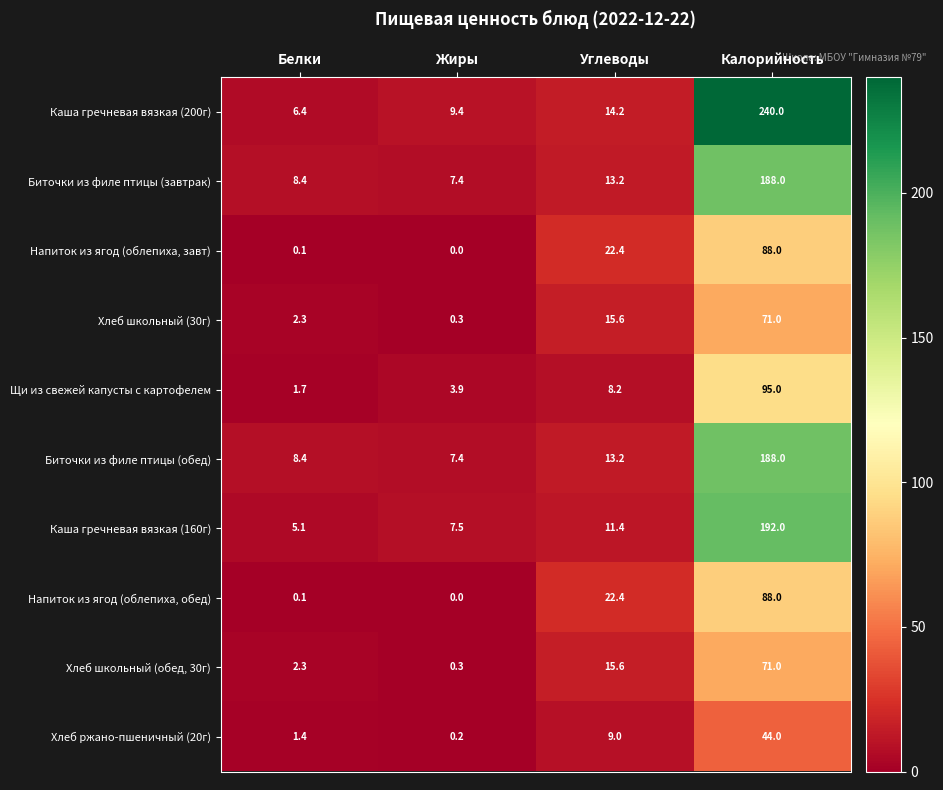

What is the difference between the Биточки из филе птицы (обед) values at Белки and Углеводы?

4.8